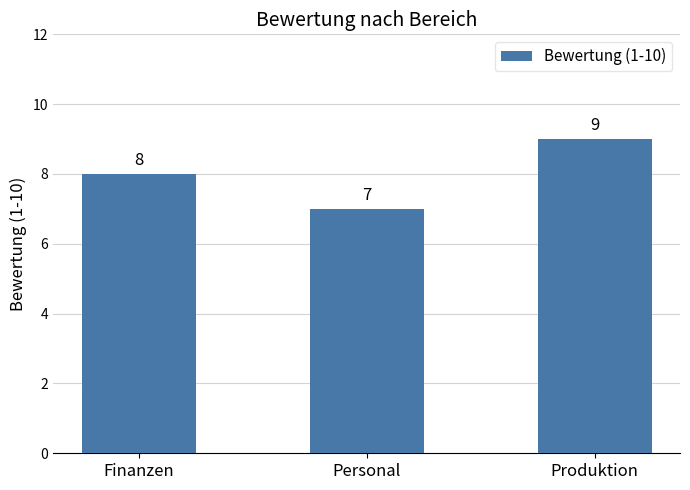

Read the value at Produktion.

9